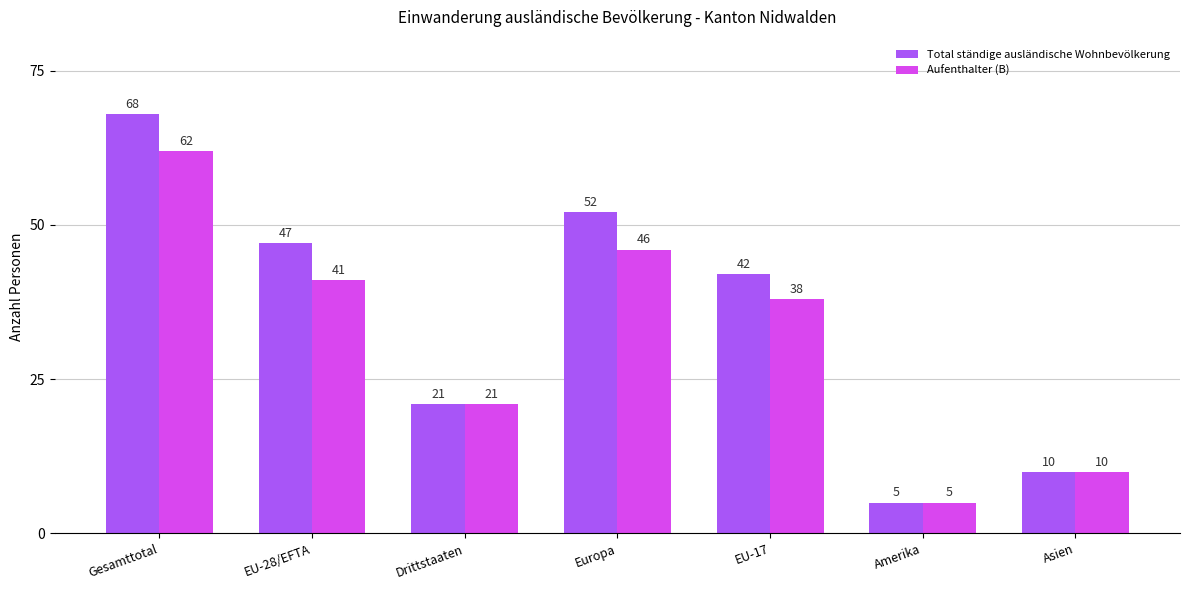

Does the chart contain any negative values?

No